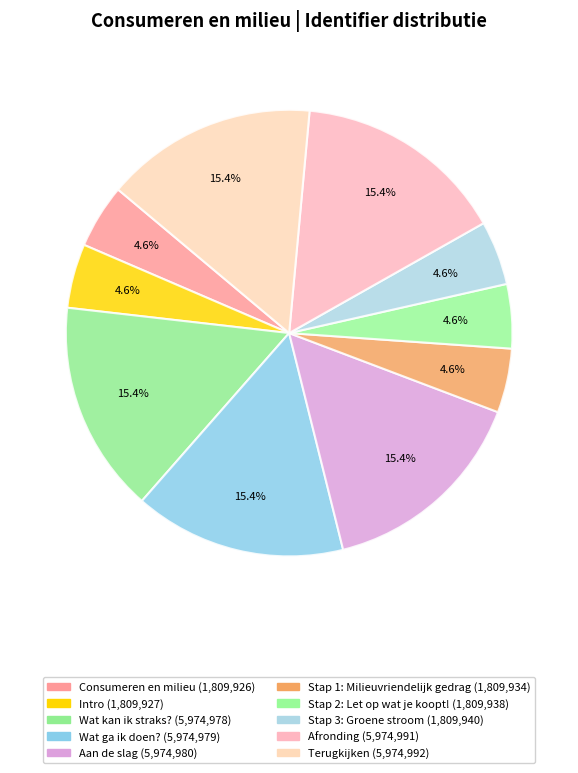

Which has a higher value, Consumeren en milieu or Intro?

Intro